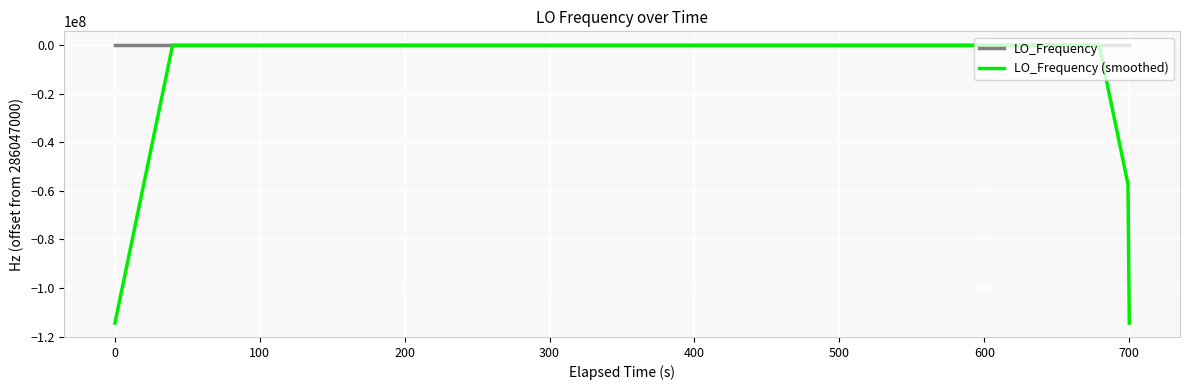

Which series has the widest spread of values?

LO_Frequency (smoothed)